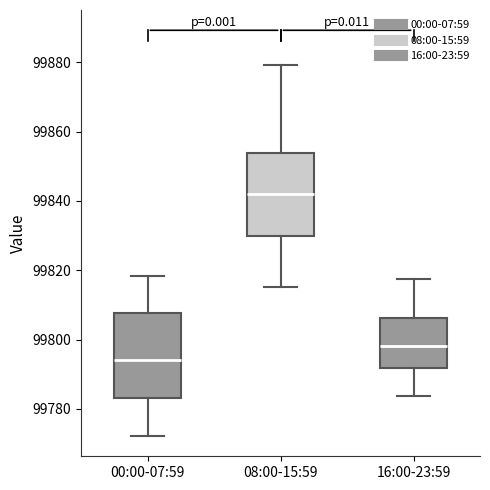

Which box has the highest median line?

08:00-15:59